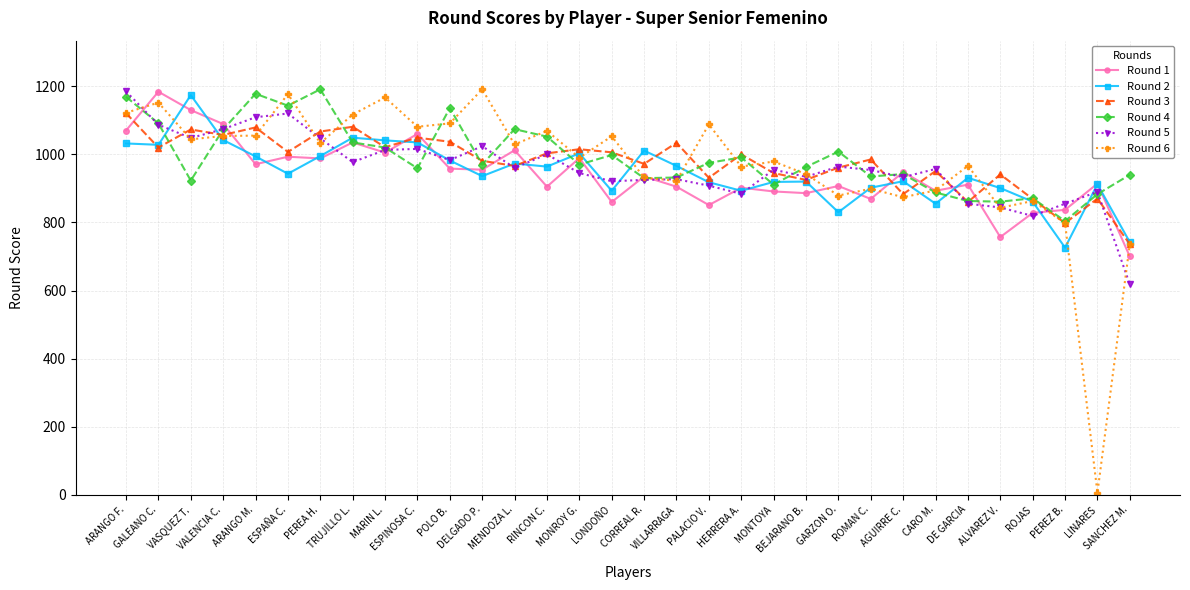

At which label is Round 6 closest to 598?

SANCHEZ M.